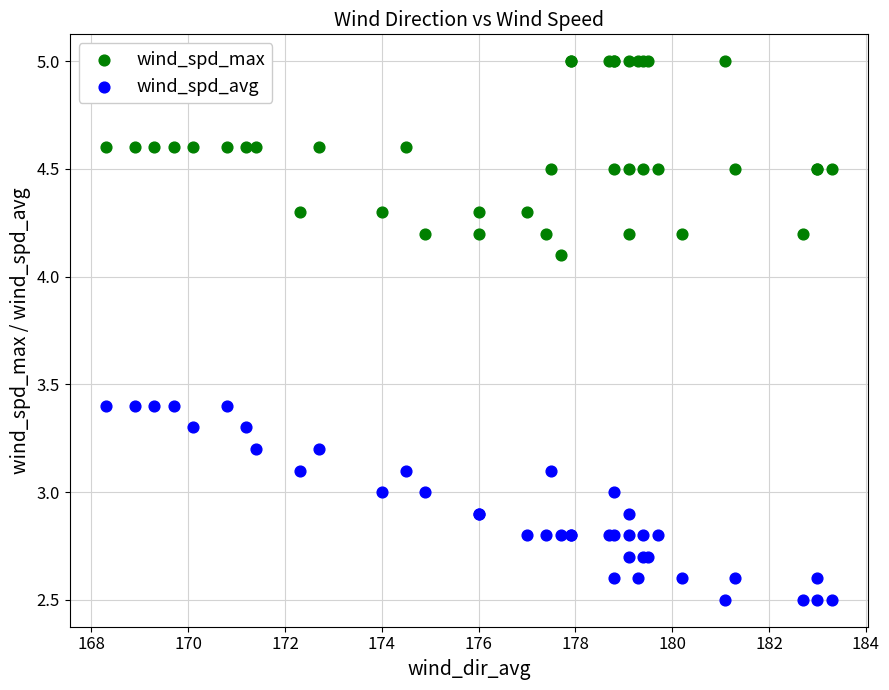

In the wind_spd_max series, what Y value is closest to 4?

4.1